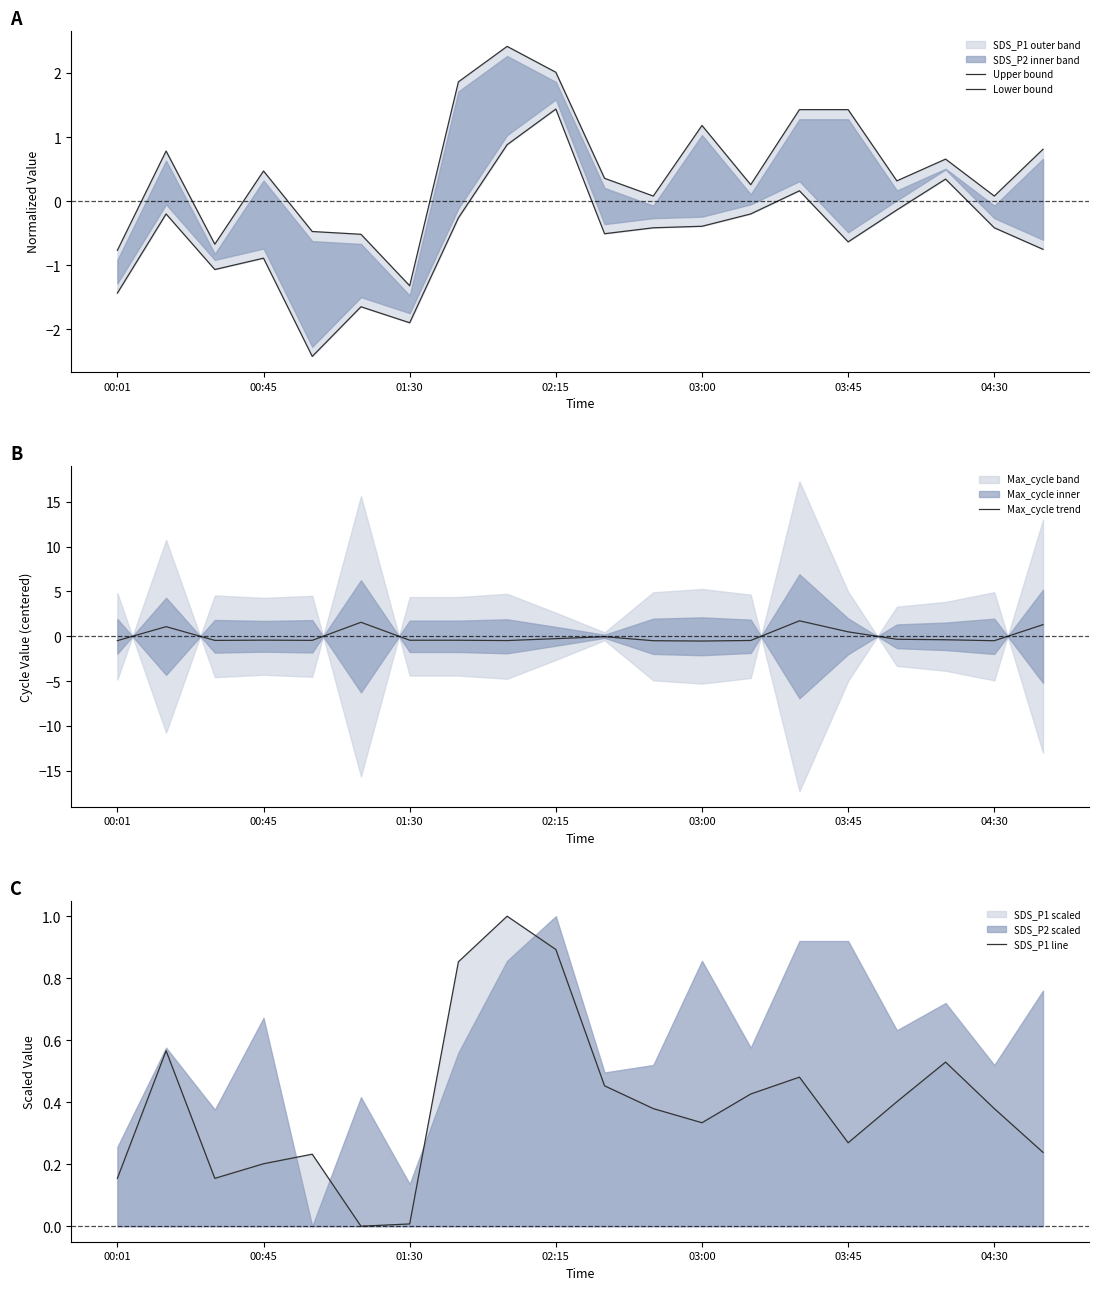

What is the maximum value for Max_cycle trend?

1.7